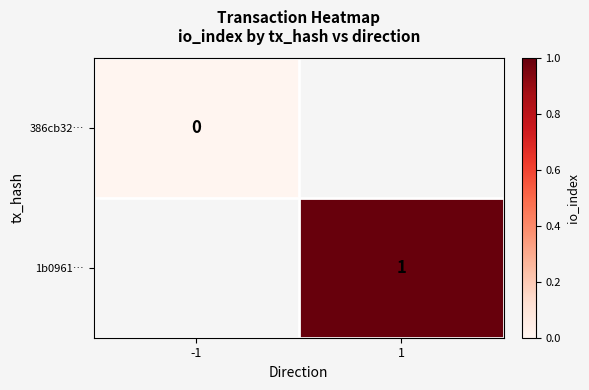

True or false: 1b0961… has a value of 1 at 1.

True